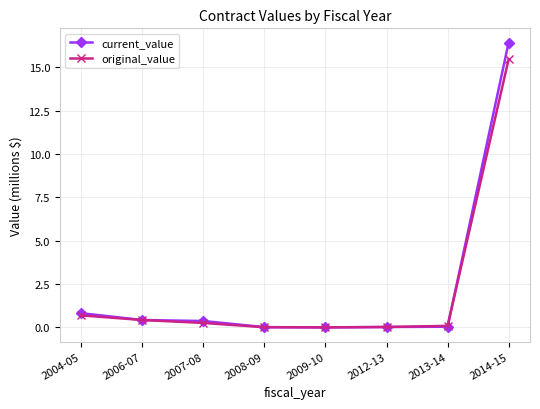

What position from the right is 2008-09?

5